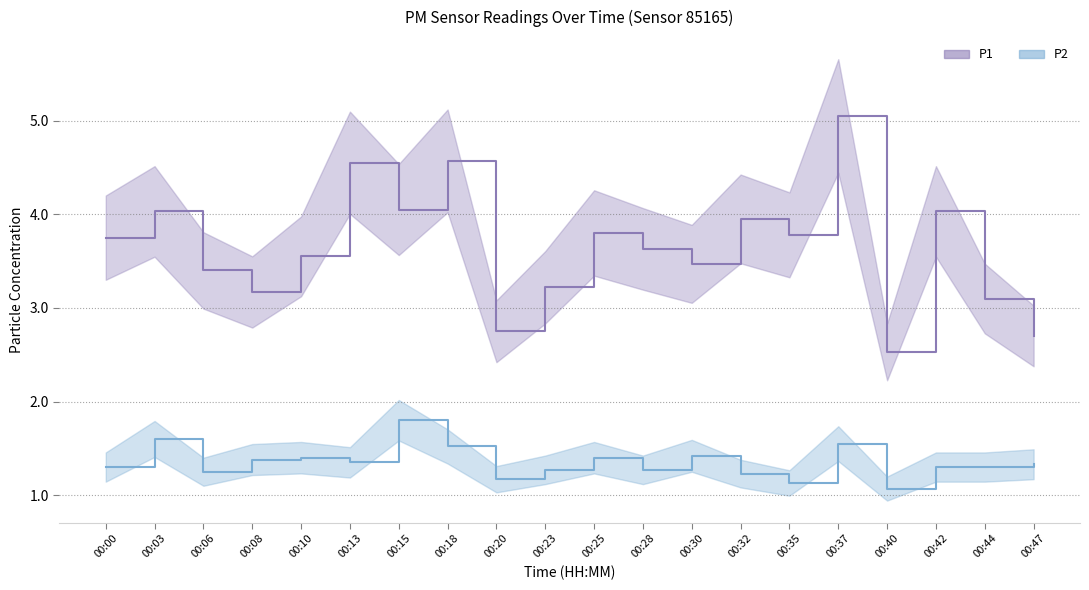

List the series in order of their overall mean, lowest first.

P2, P1